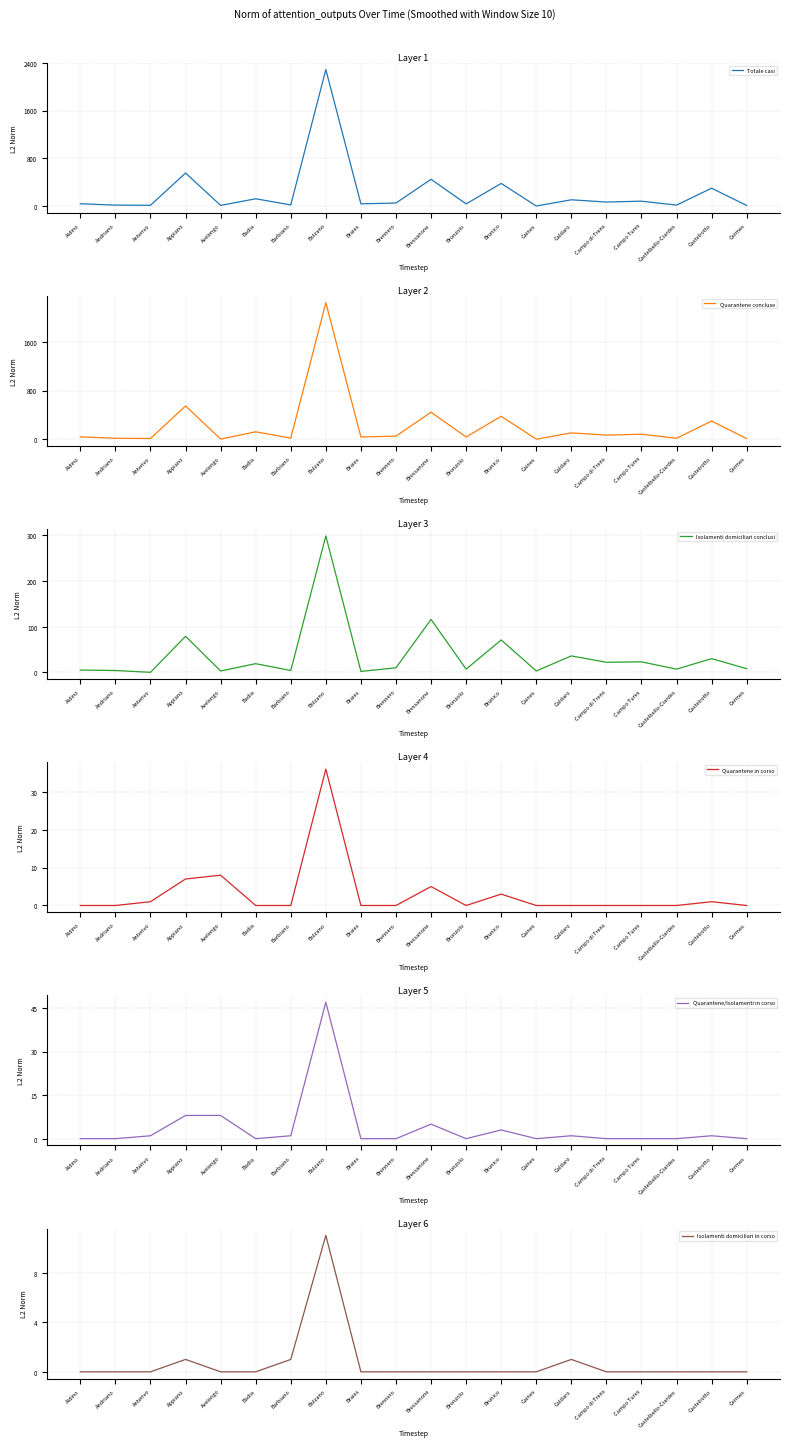

True or false: Isolamenti domiciliari conclusi and Quarantene concluse cross at least once.

False